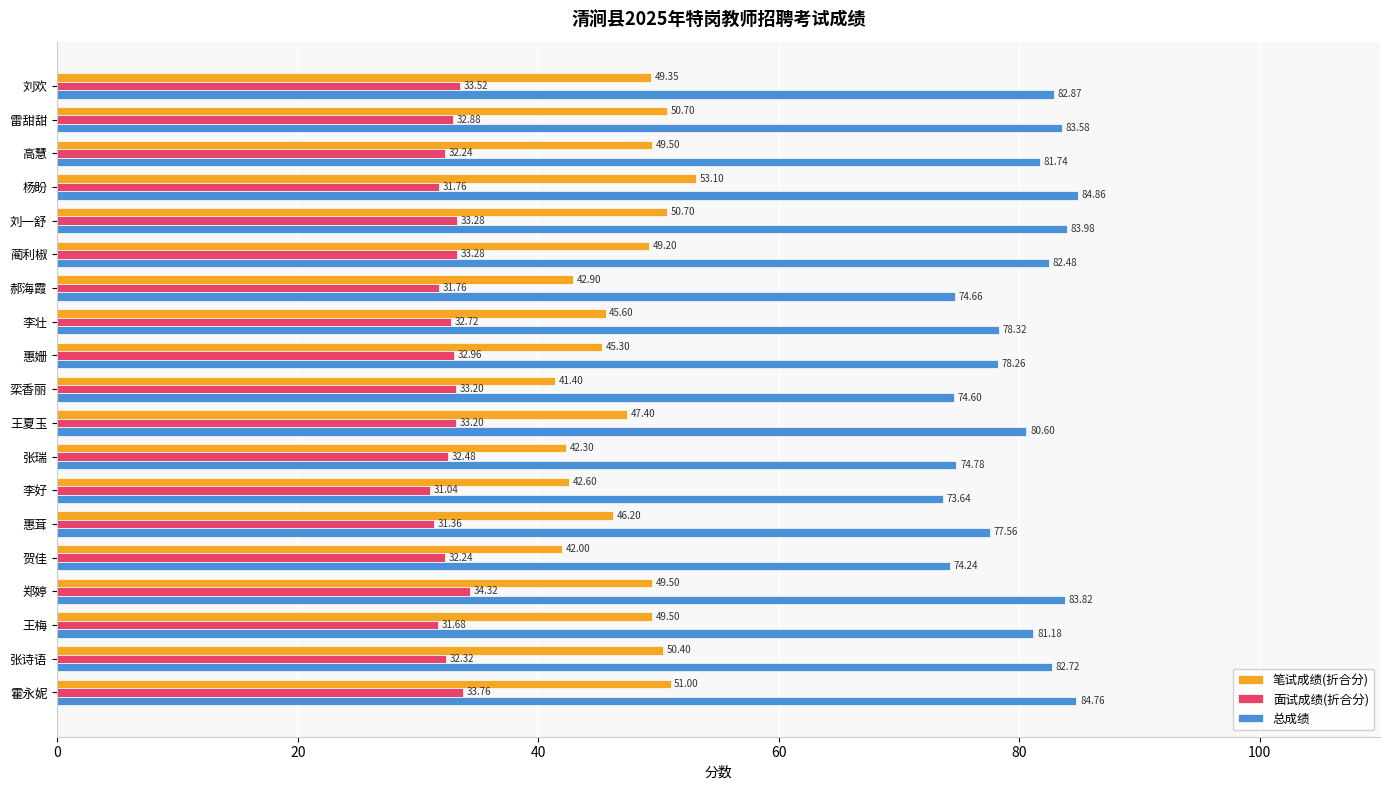

Rank the series by their average value, from lowest to highest.

面试成绩(折合分), 笔试成绩(折合分), 总成绩